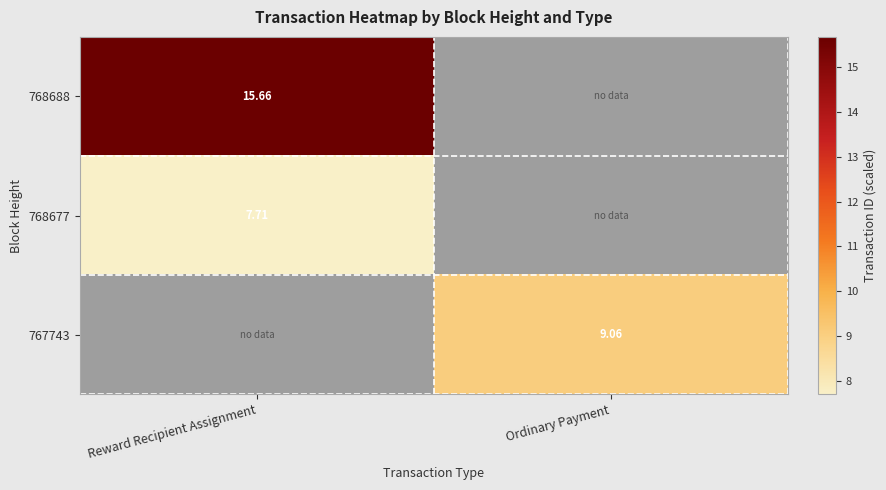

Where does the 767743 series first go above 9?

Ordinary Payment